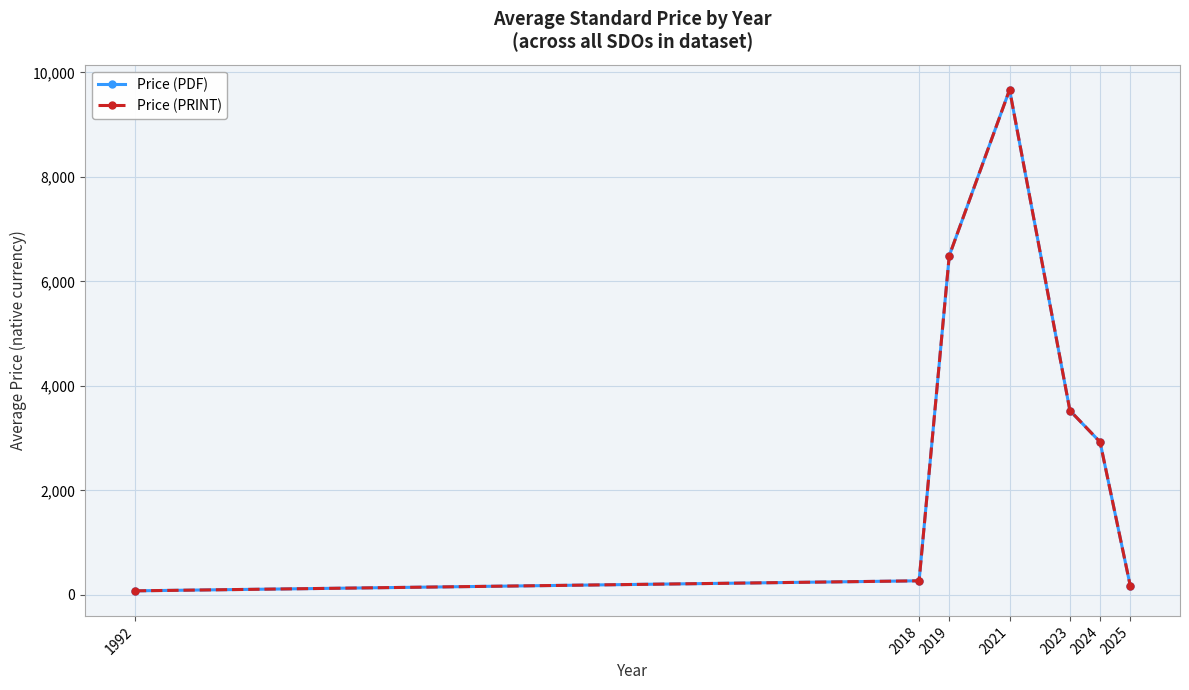

At which category does Price (PDF) reach its first local peak?

2021